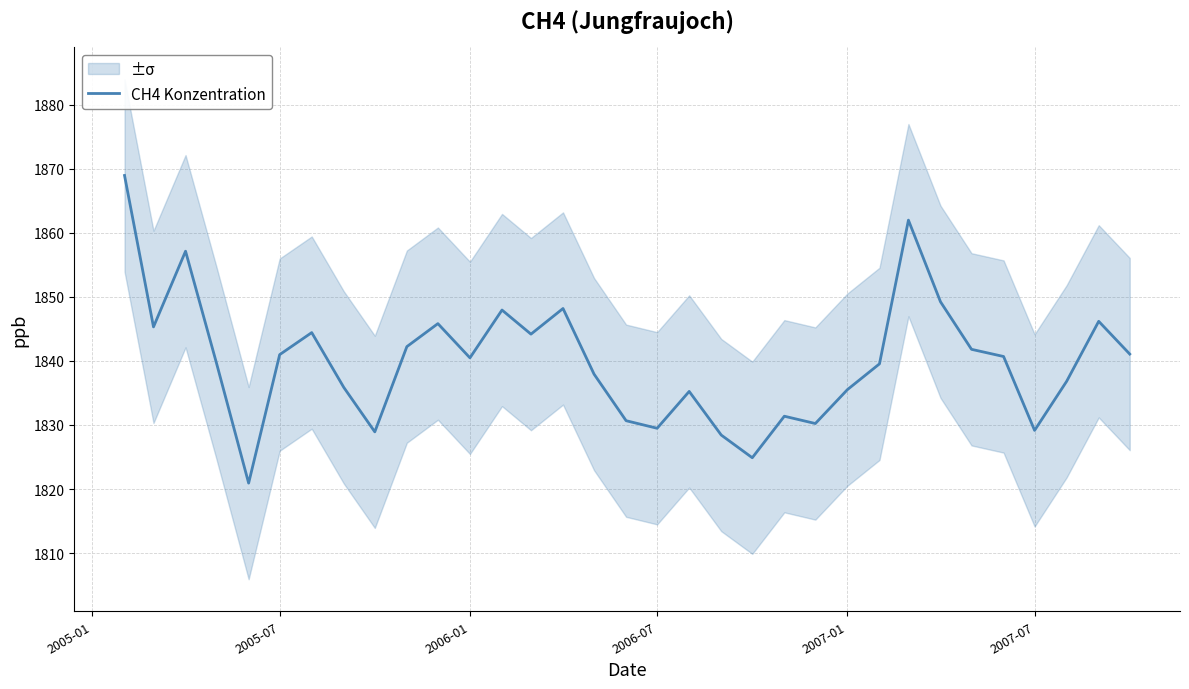

The CH4 Konzentration series shows 1841.0 at 2005-07. True or false?

True